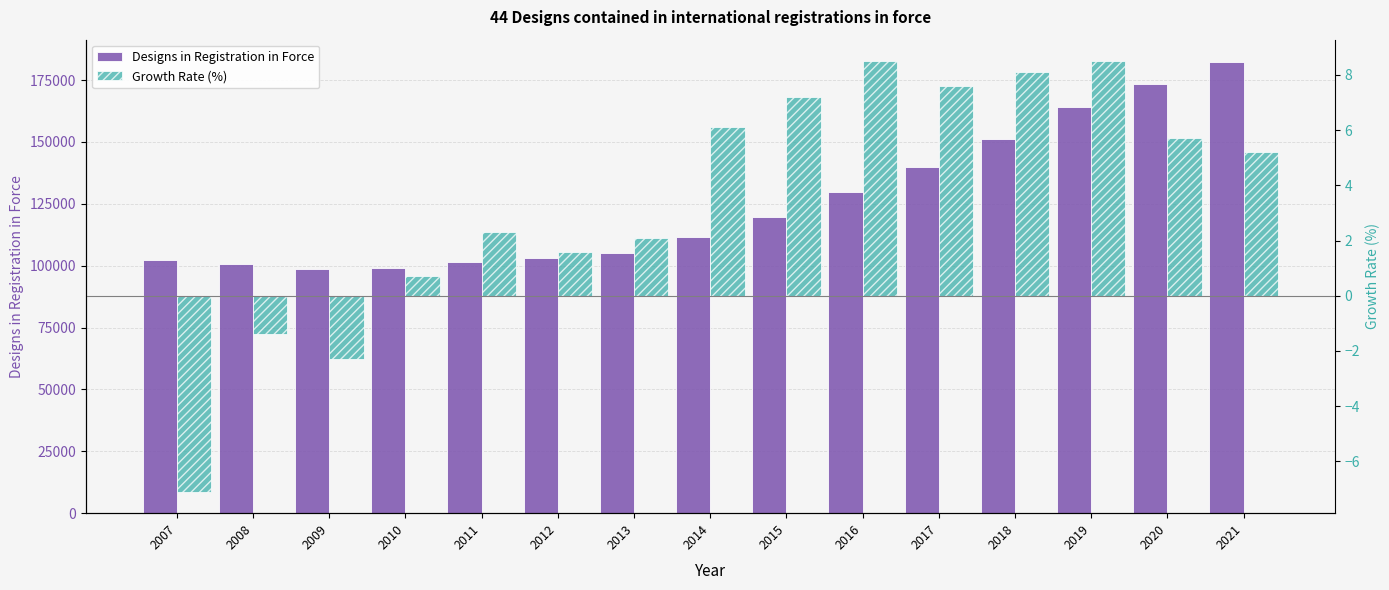

Which series has the largest range (max minus min)?

Designs in Registration in Force